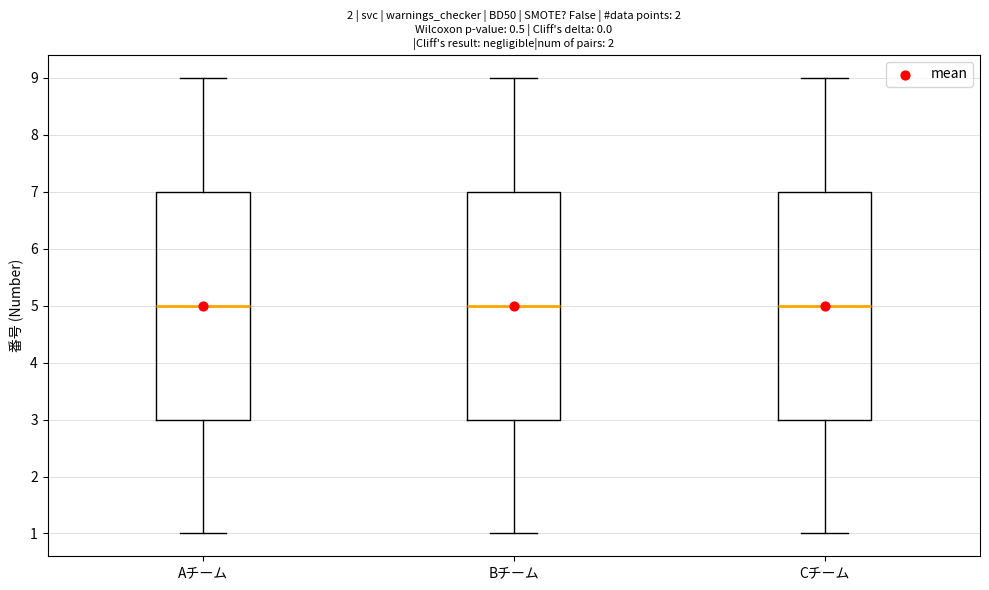

Reading left to right, read every box against the y-axis: the position of its median line, the range the box covers, and the ends of its whiskers. The values are not printed on the chart, so give them approximately, as read against the axis.

Aチーム: median 5, box 3 to 7, whiskers 1 to 9
Bチーム: median 5, box 3 to 7, whiskers 1 to 9
Cチーム: median 5, box 3 to 7, whiskers 1 to 9